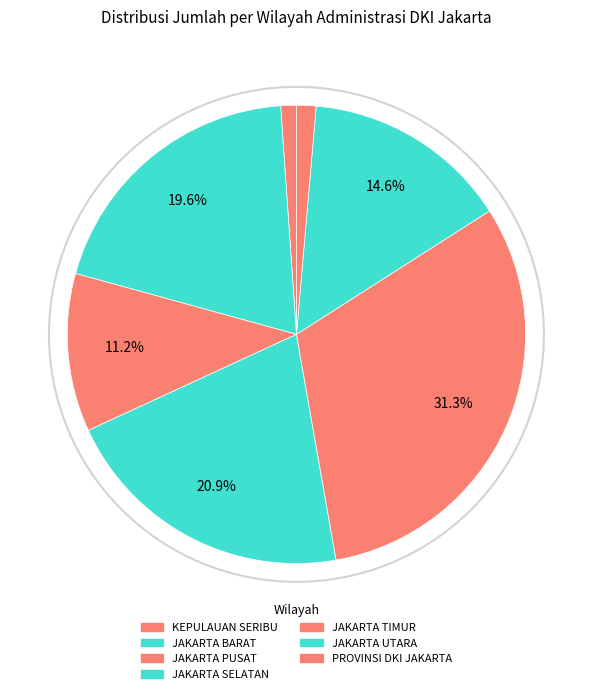

To the nearest percent, what is the combined percentage of JAKARTA PUSAT and PROVINSI DKI JAKARTA?

13%